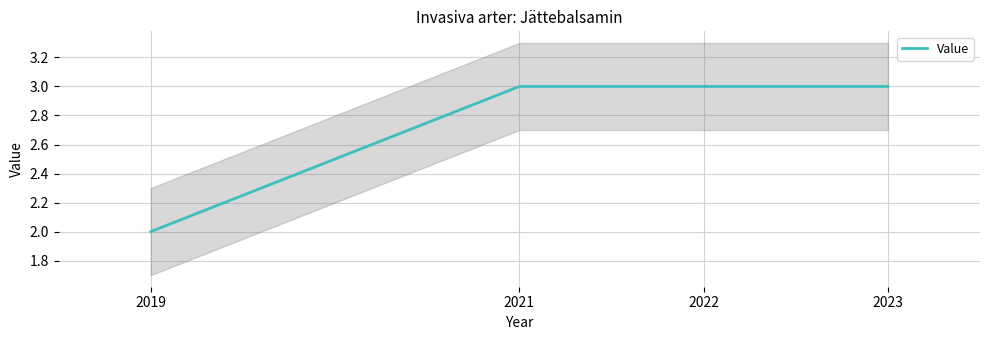

Between 2022 and 2019, which is larger?

2022